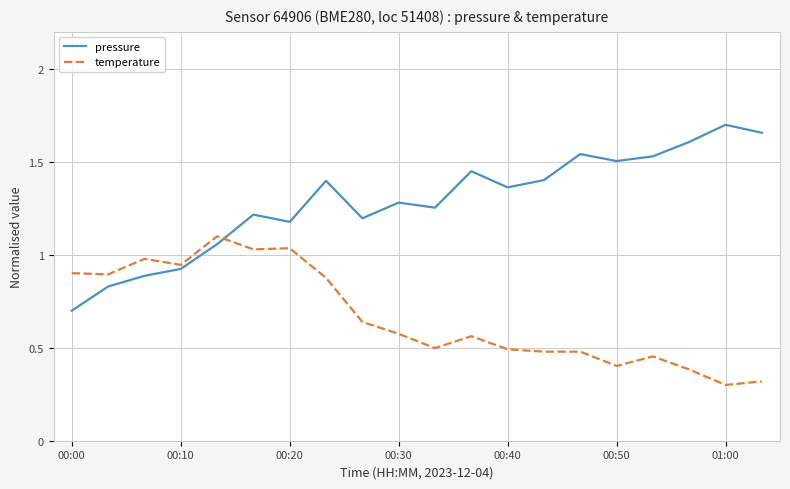

Which series has the largest range (max minus min)?

pressure